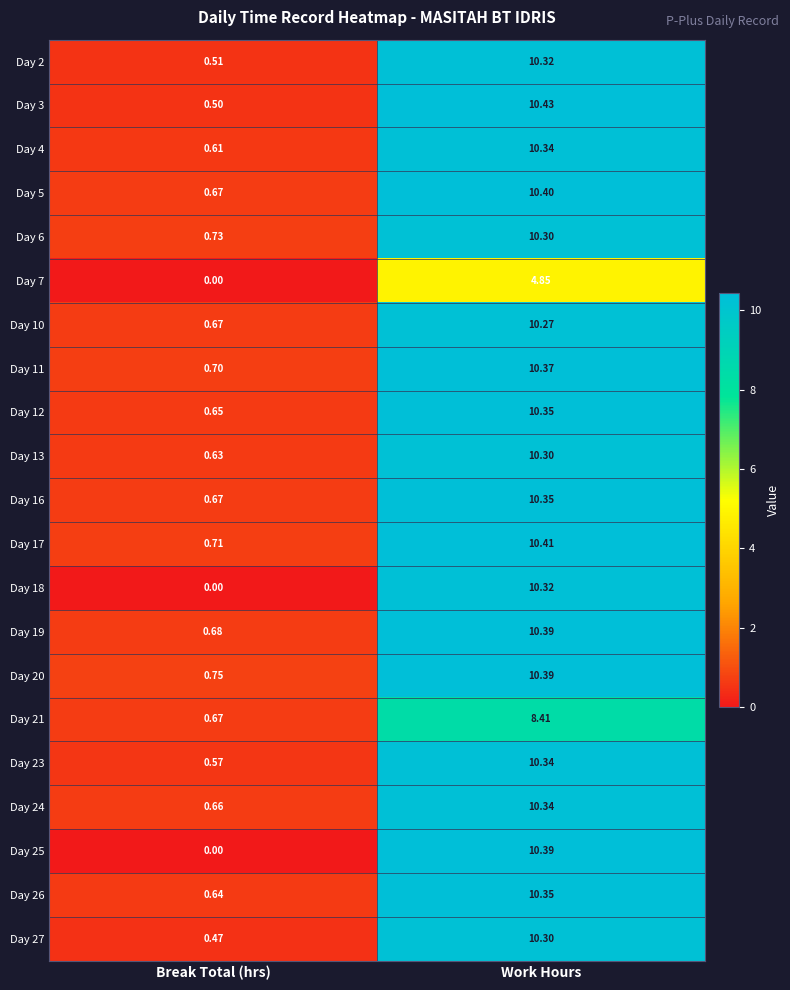

How many values in the Day 2 series exceed 10?

1